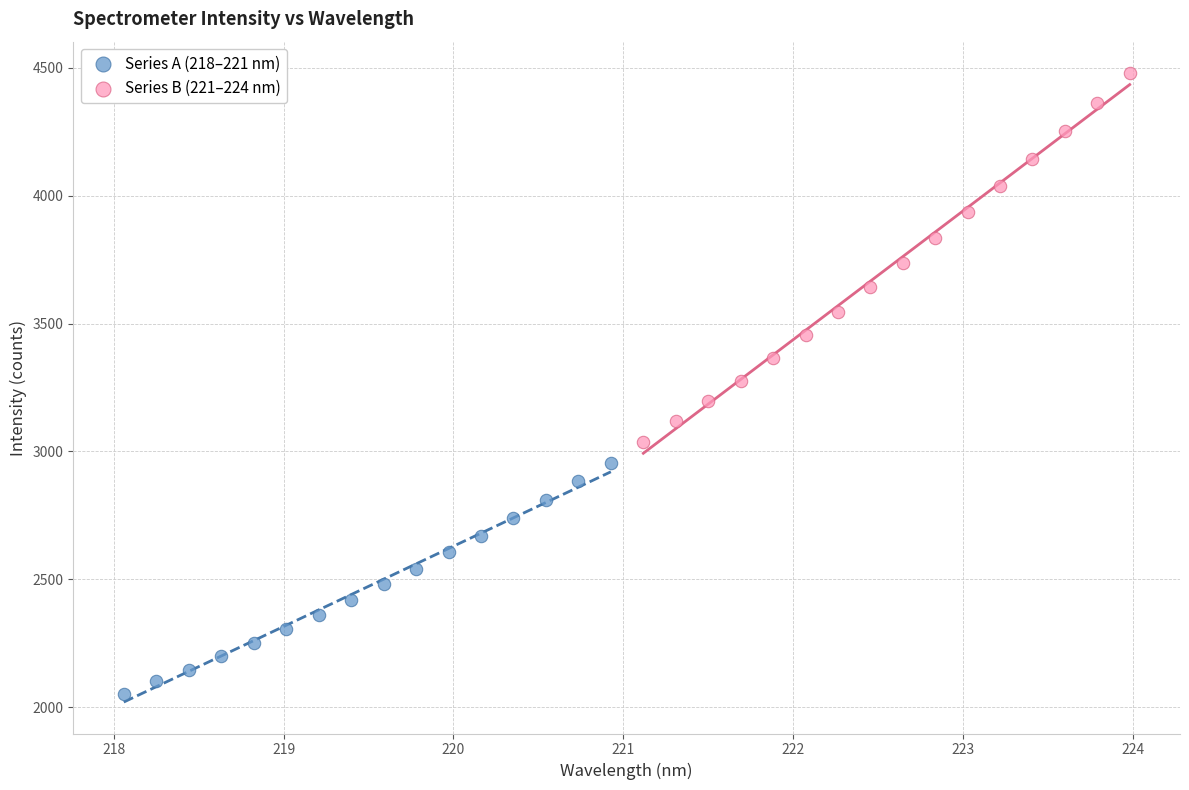

What are all the series names shown in the legend?

Series A (218–221 nm), Series B (221–224 nm)